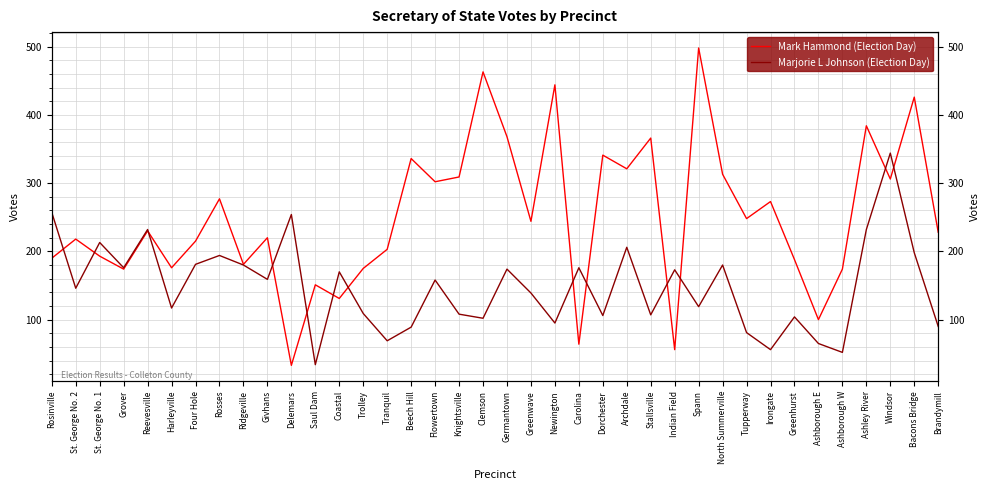

How many times do Mark Hammond (Election Day) and Marjorie L Johnson (Election Day) cross each other?

13